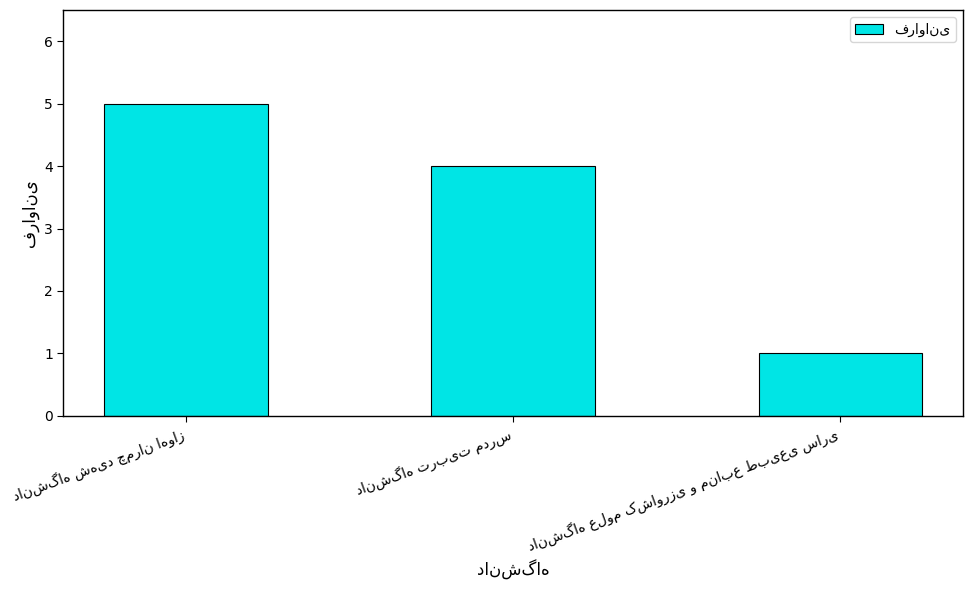

How many values are between 1 and 5?

3